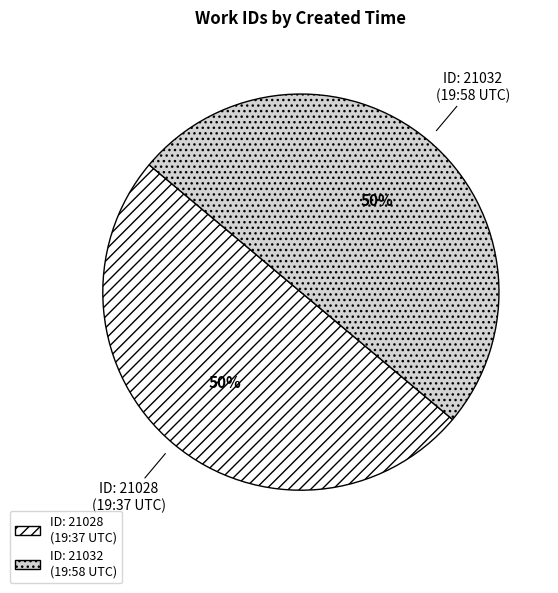

To the nearest percent, what is the combined percentage of ID: 21028 (19:37 UTC) and ID: 21032 (19:58 UTC)?

100%